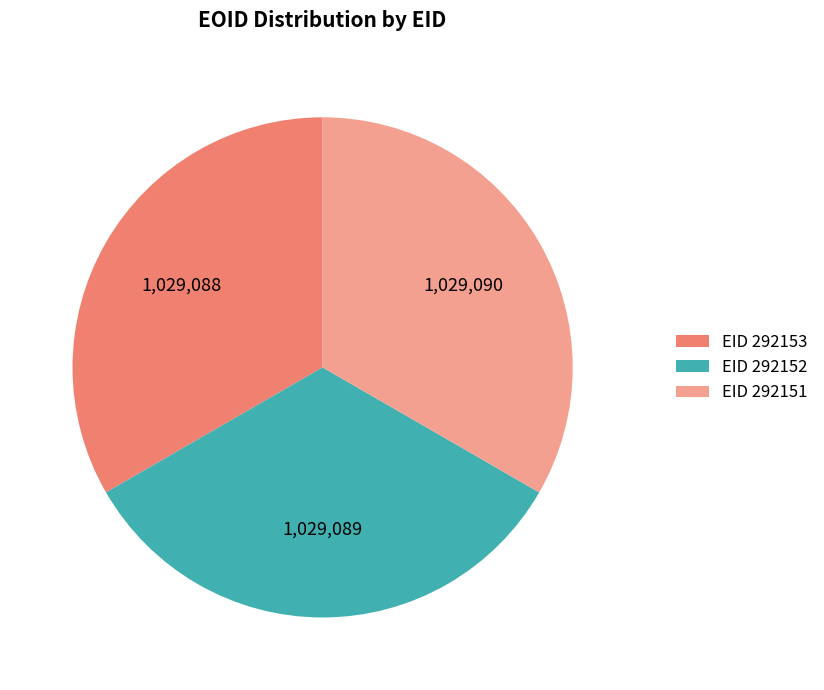

Approximately how many times larger is the value at EID 292152 compared to EID 292153?

1.0